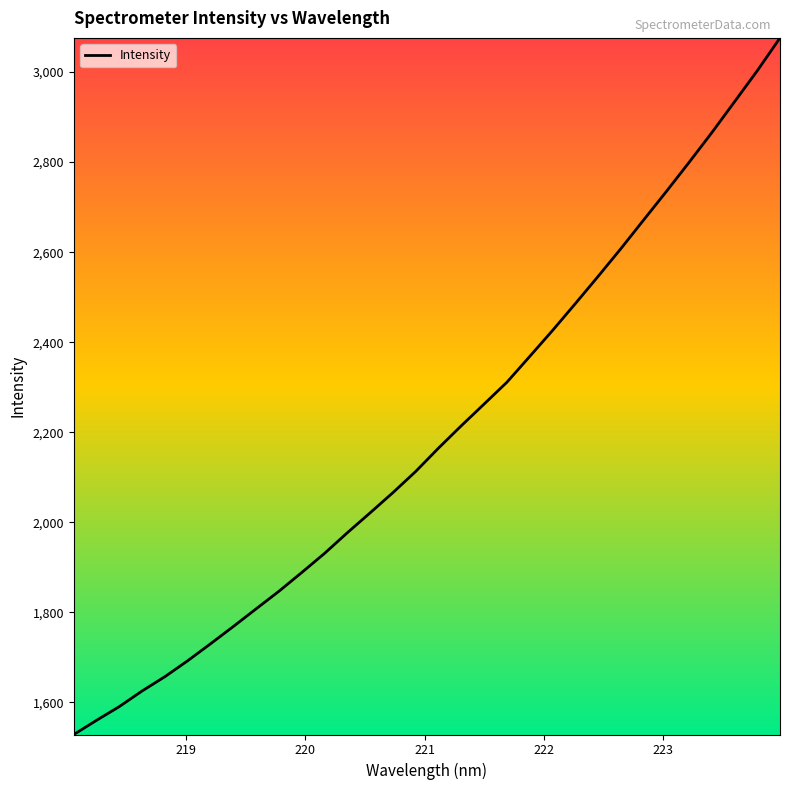

What is the difference between the maximum and minimum values?

1547.7